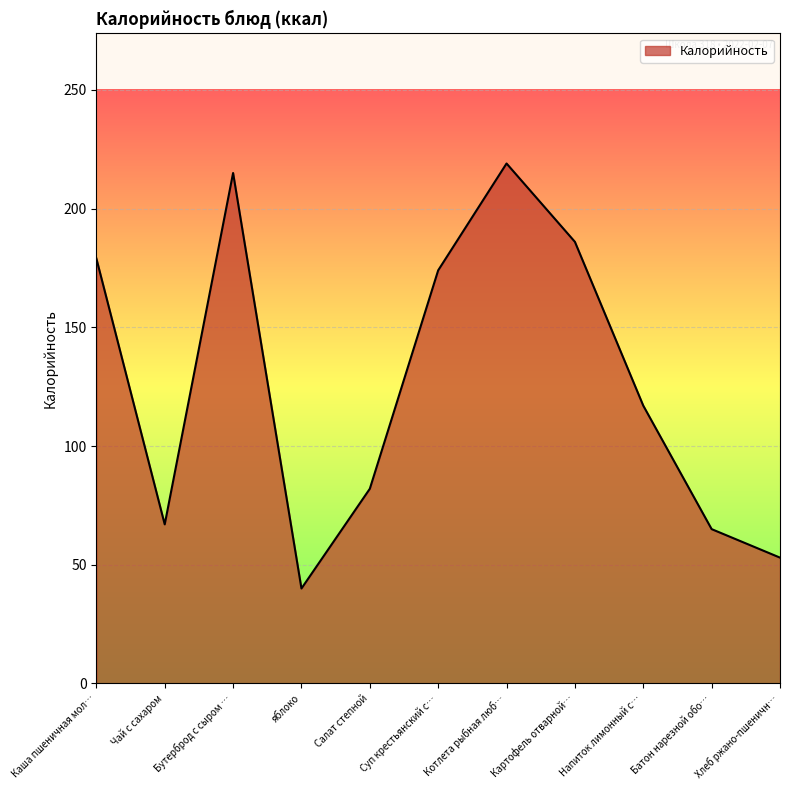

At which category does the chart reach its minimum across all series?

яблоко